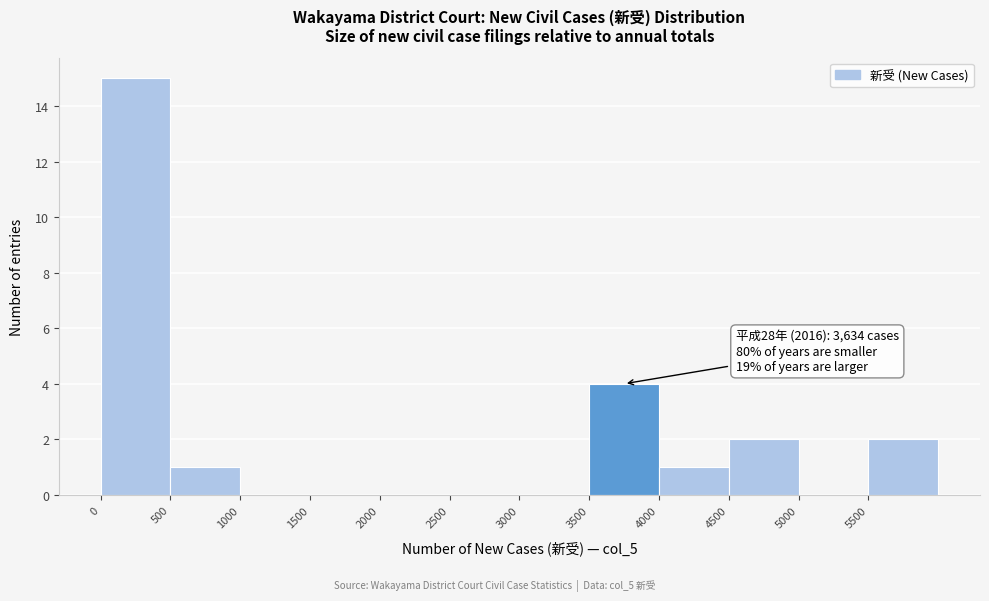

Over which range of the x-axis is the bar tallest?

0 to 500